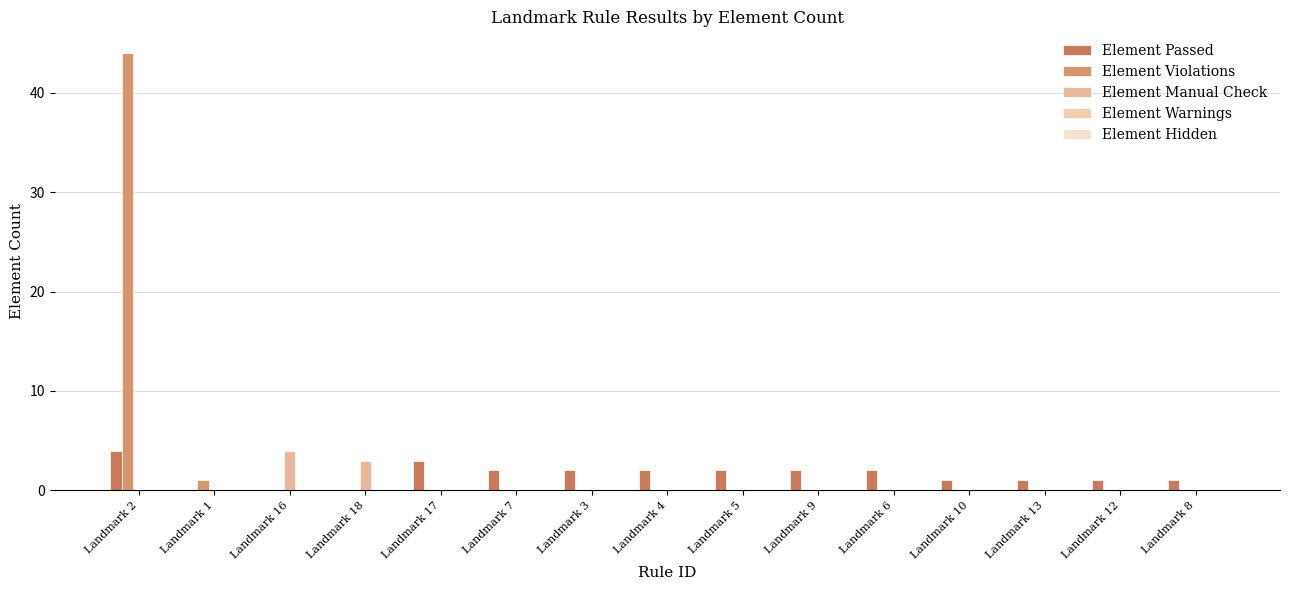

The value of Element Passed at Landmark 3 is 2. True or false?

True